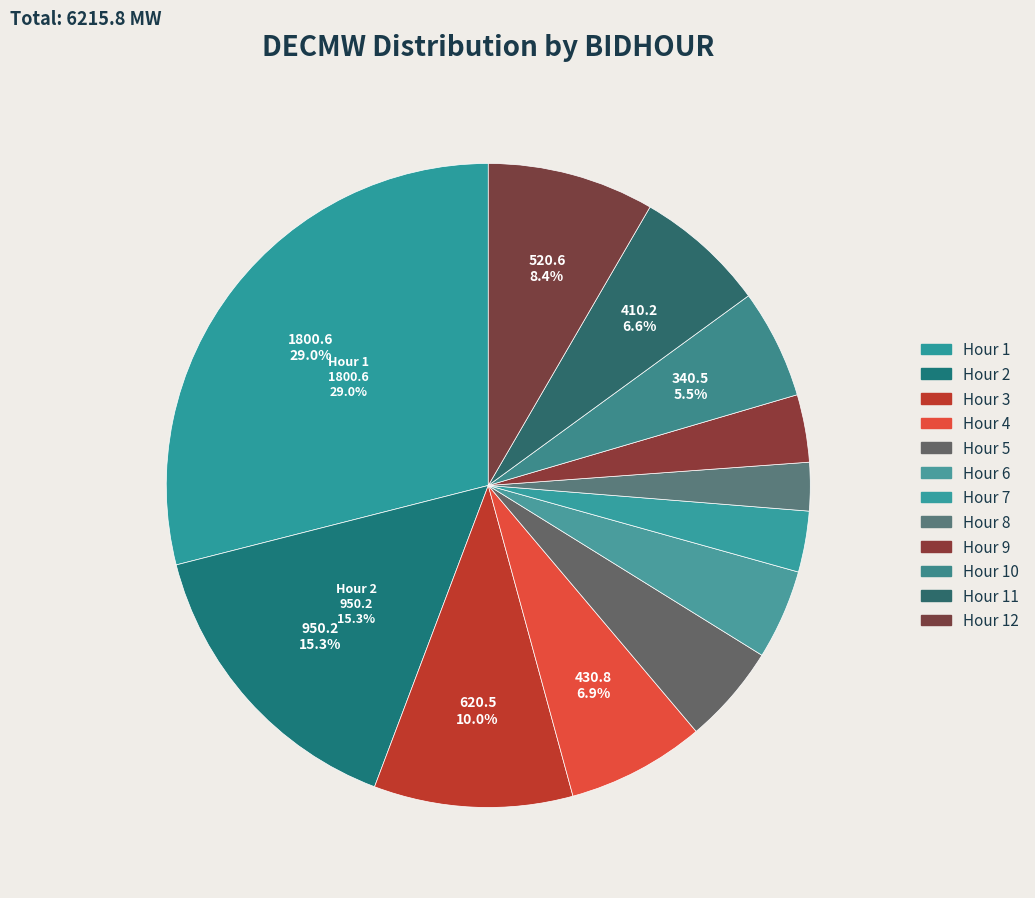

Is there any slice that represents more than half of the pie?

No